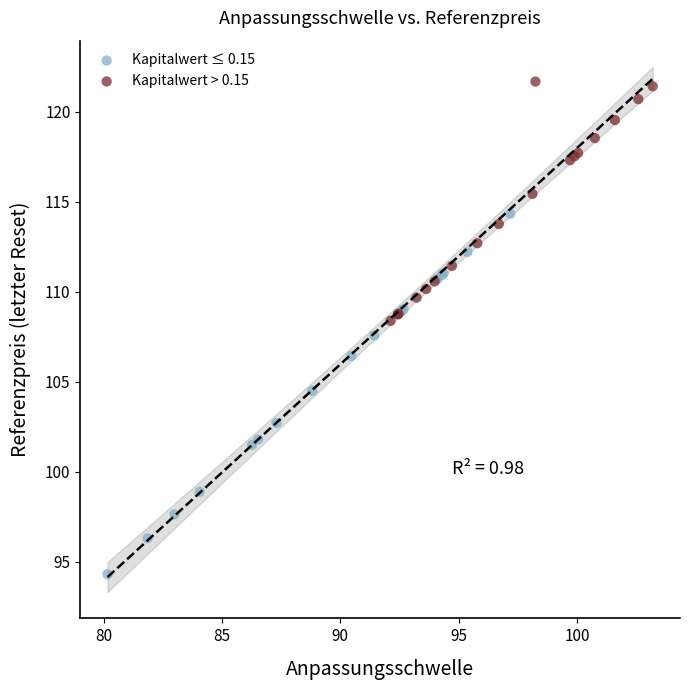

Which series has the widest spread of Y values?

Kapitalwert ≤ 0.15